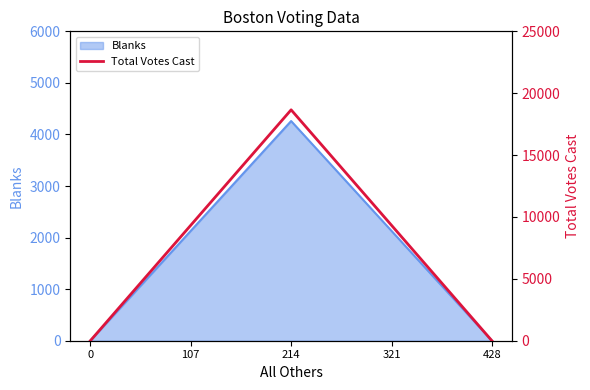

Which category has the highest value in the Blanks series?

214